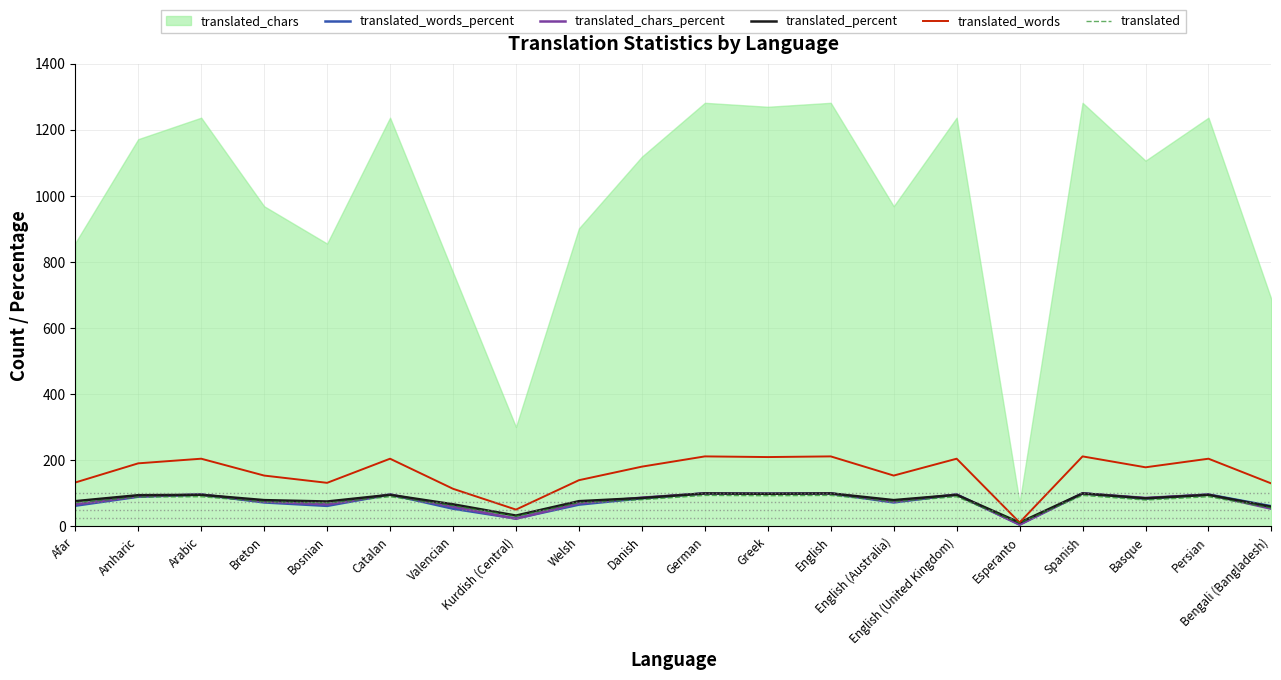

What is the highest value of the translated_words_percent series?

100.0